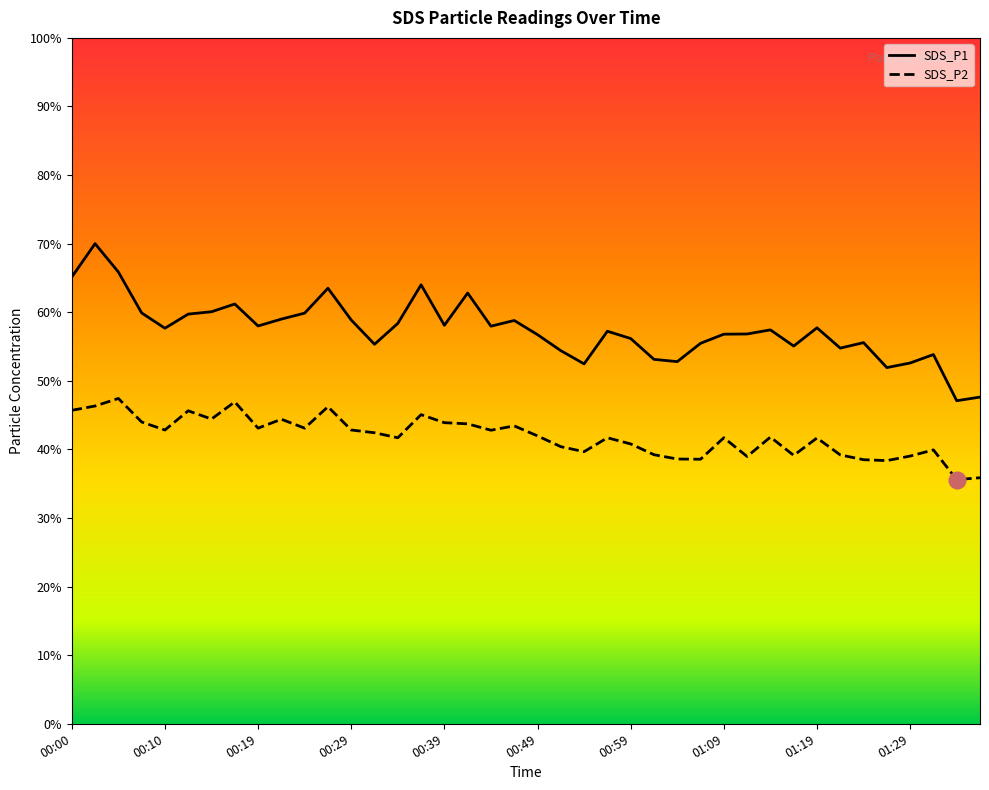

Which has a higher value, 00:19 or 00:27?

00:27